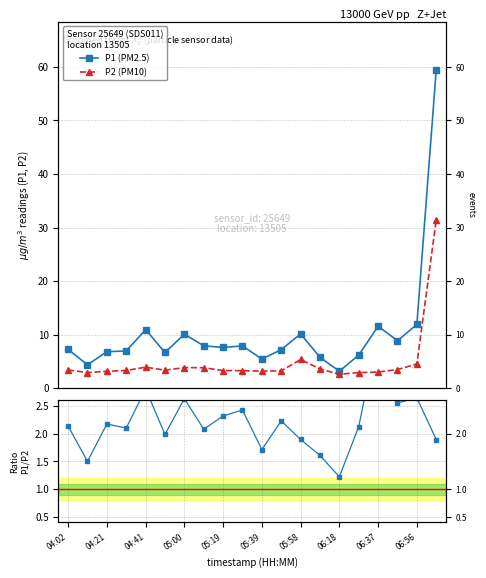

Which has a higher value, 05:19 or 05:00?

05:00